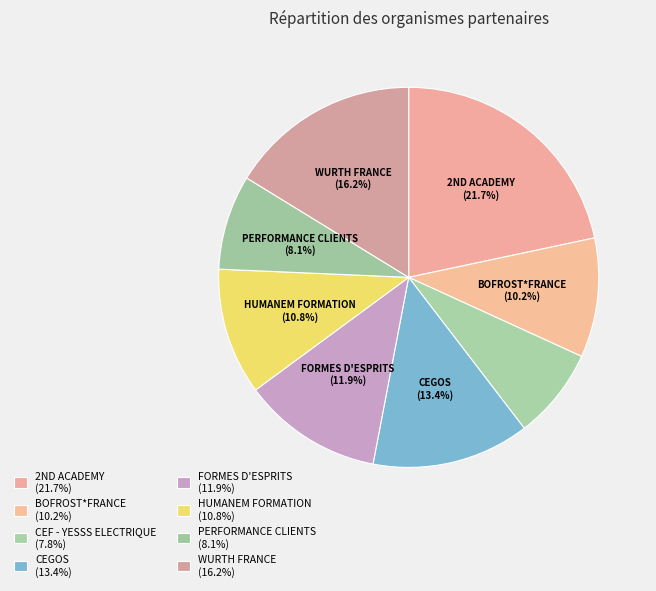

How many segments does this pie chart have?

8